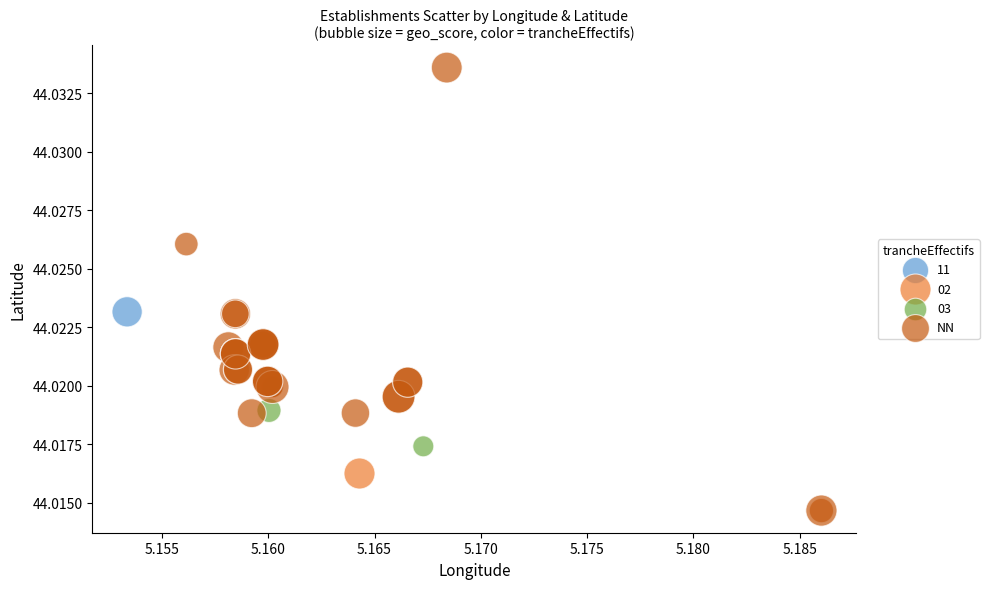

What are all the series names shown in the legend?

11, 02, 03, NN